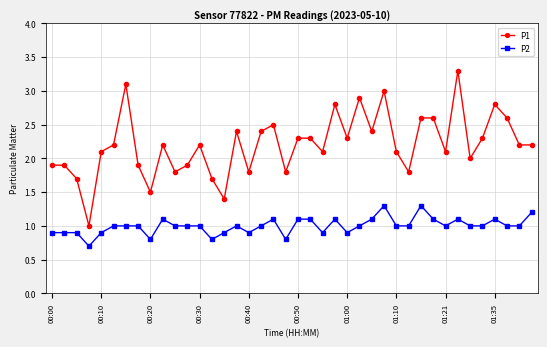

What is the value of the P2 point at the 27th from the left?

1.1